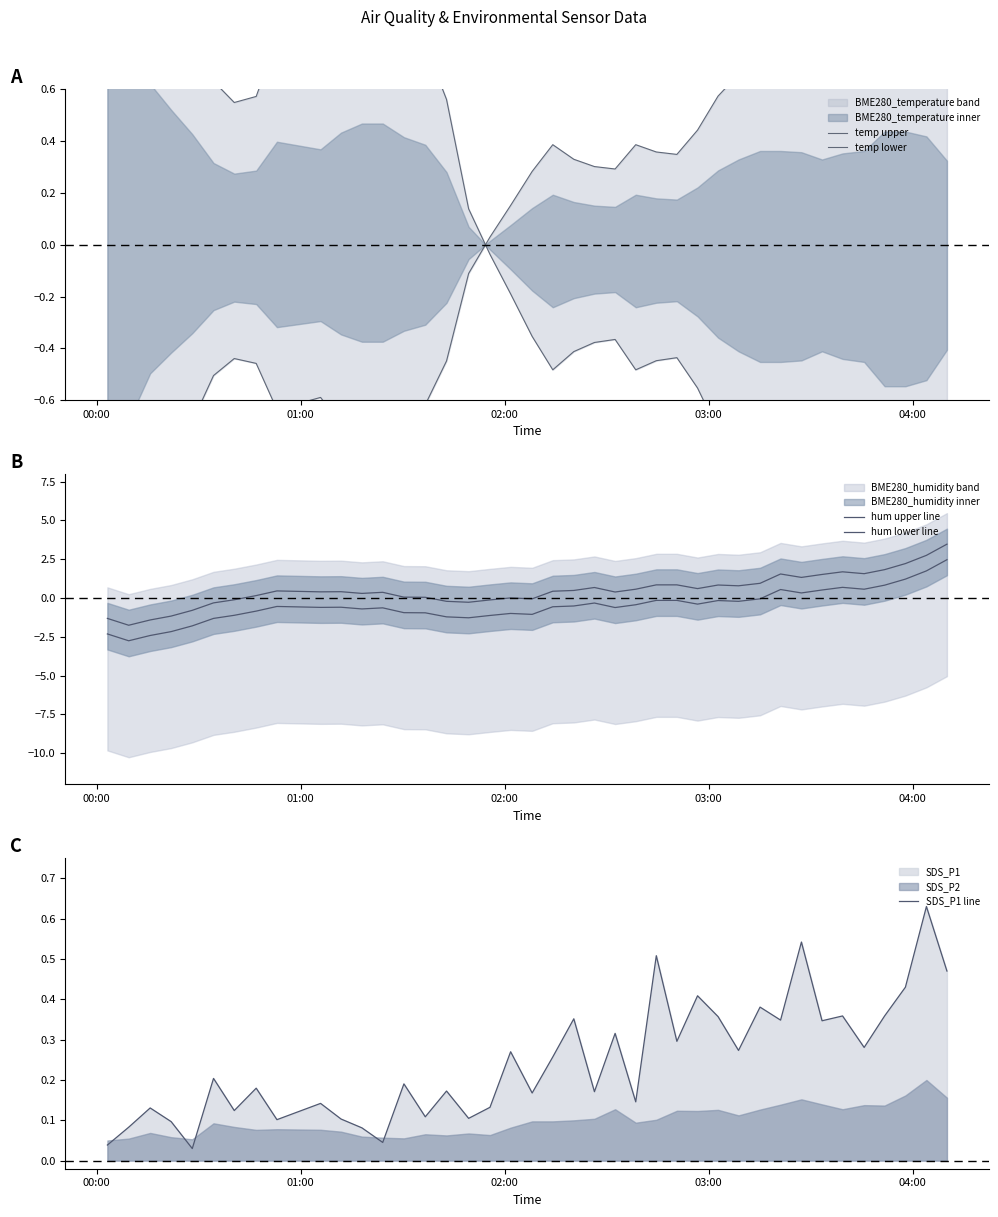

Does the chart have visible grid lines?

No